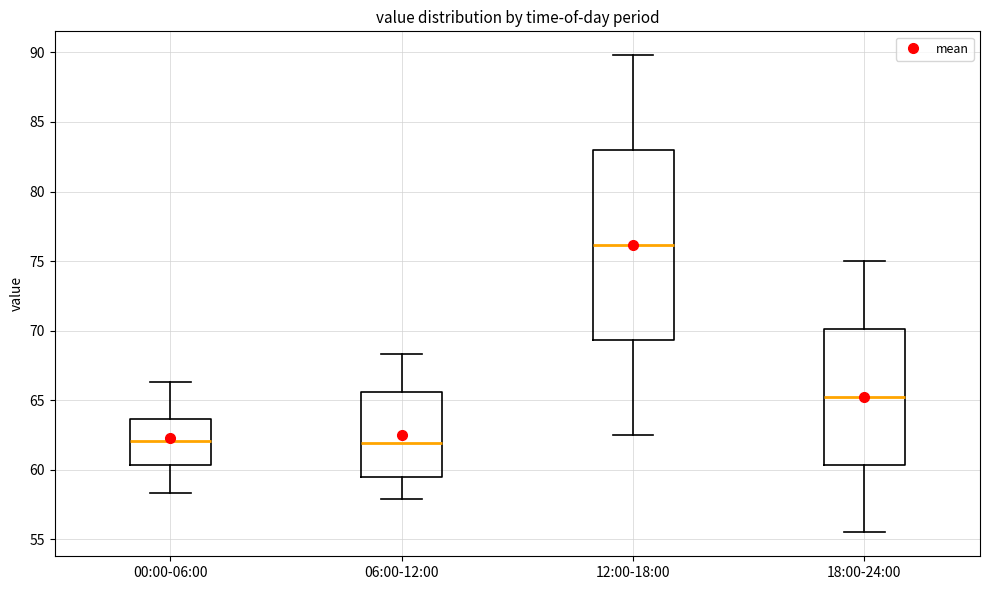

Where does the upper whisker of the box for 12:00-18:00 end on the y-axis? The values are not printed on the chart, so give them approximately, as read against the axis.

90.0